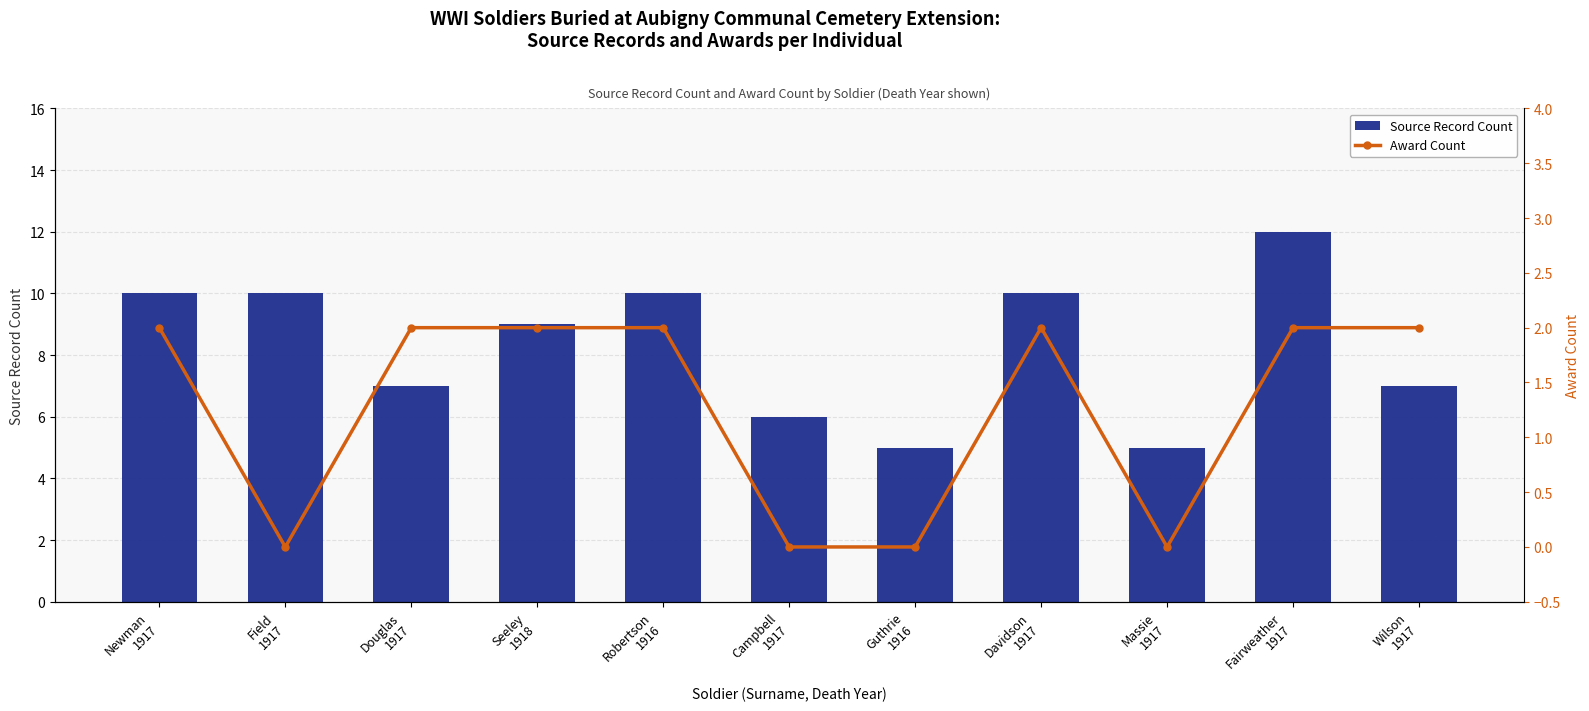

Rank the series at Davidson
1917 from lowest to highest value.

Award Count, Source Record Count